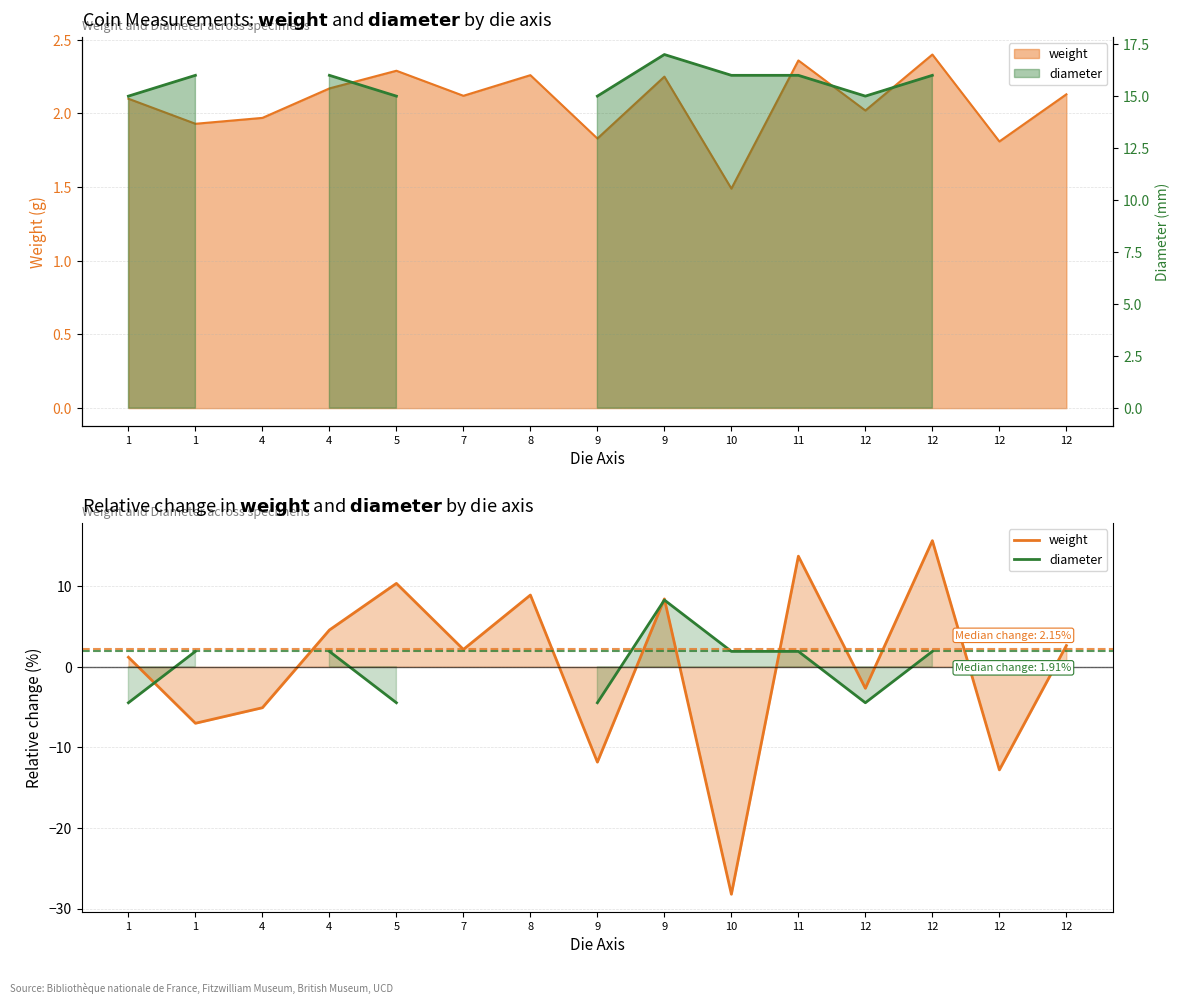

List the labels in order of weight value, largest first.

12, 11, 5, 8, 9, 4, 12, 7, 1, 12, 4, 1, 9, 12, 10